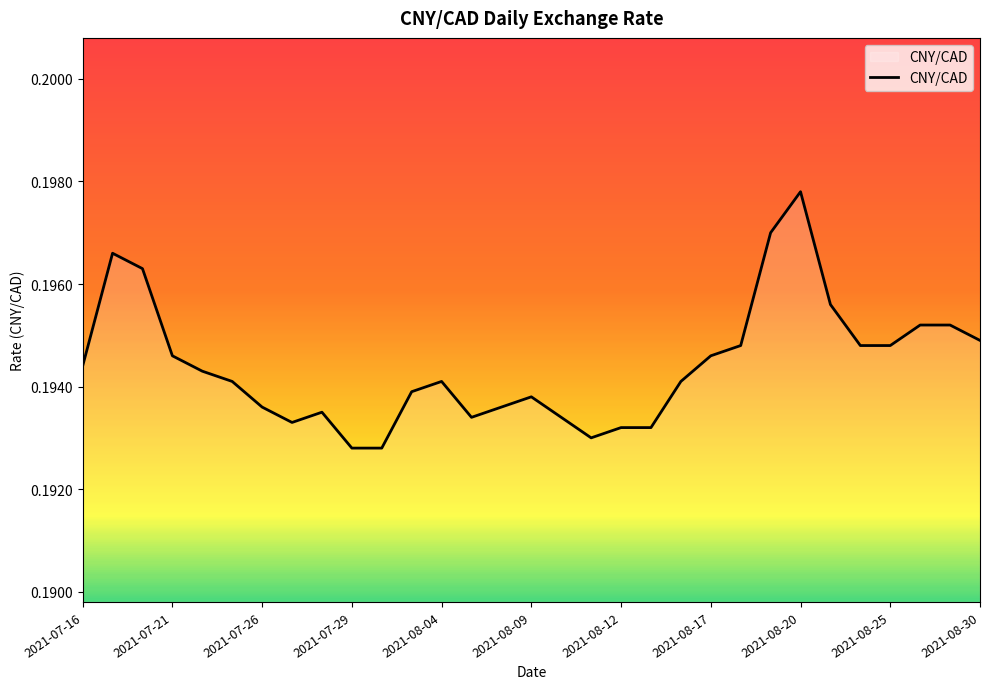

At which category does the chart reach its peak across all series?

2021-08-20